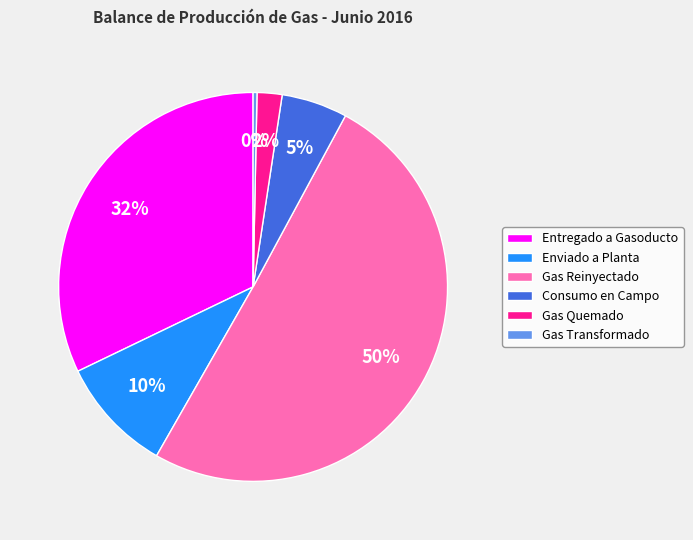

What is the majority slice?

Gas Reinyectado